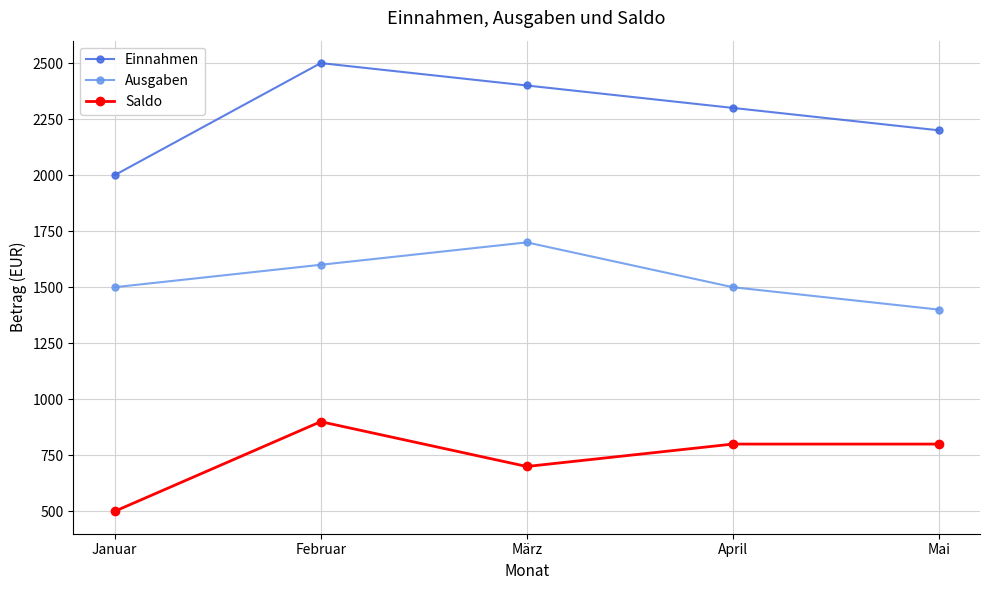

Which series has the largest range (max minus min)?

Einnahmen